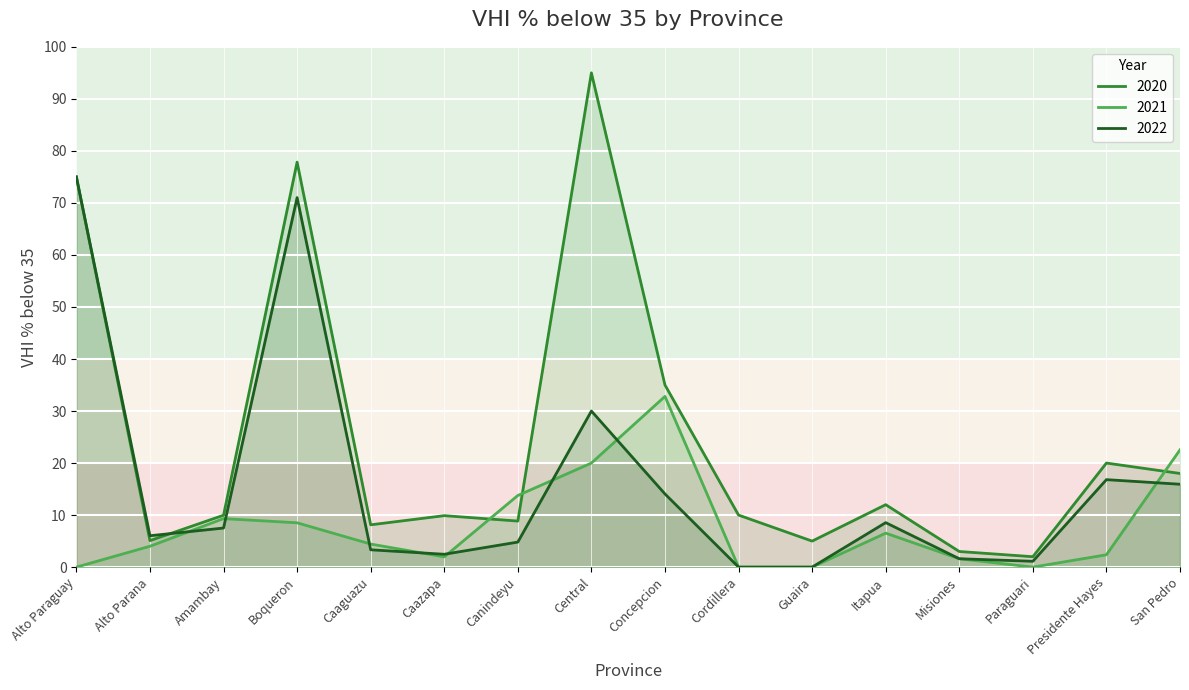

What is the lowest value of the 2020 series?

2.0